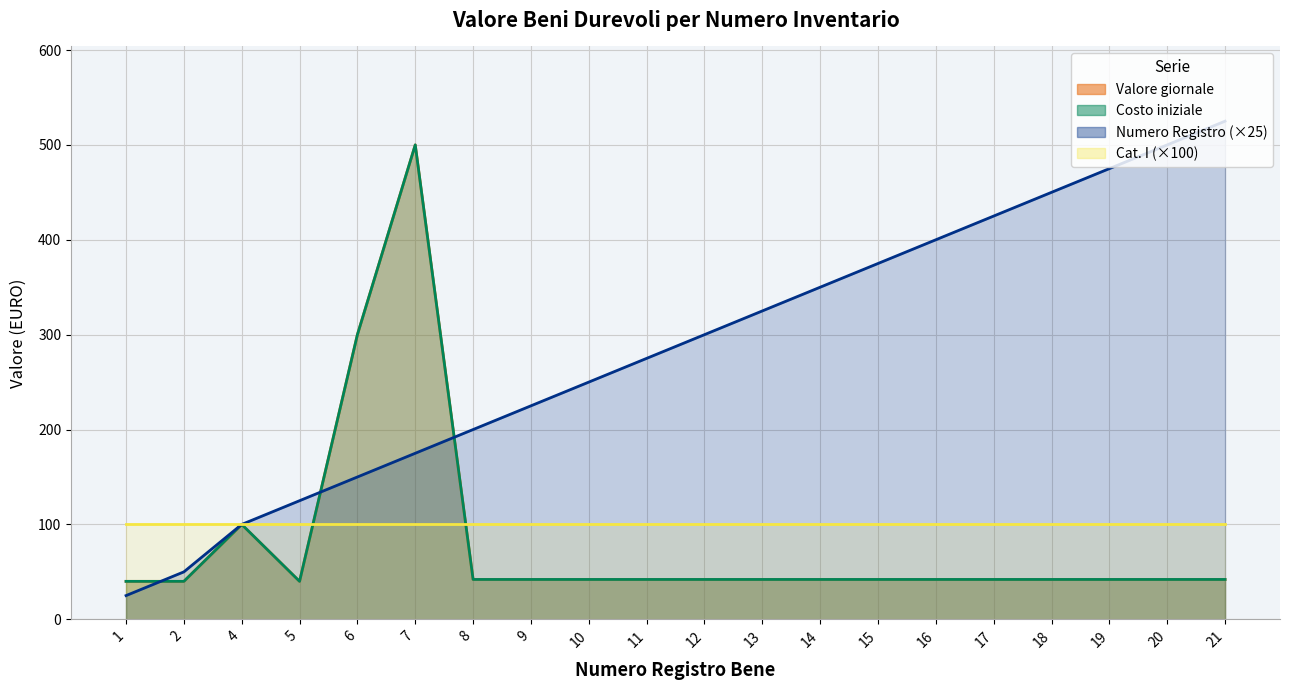

At which label is Costo iniziale closest to 270?

6